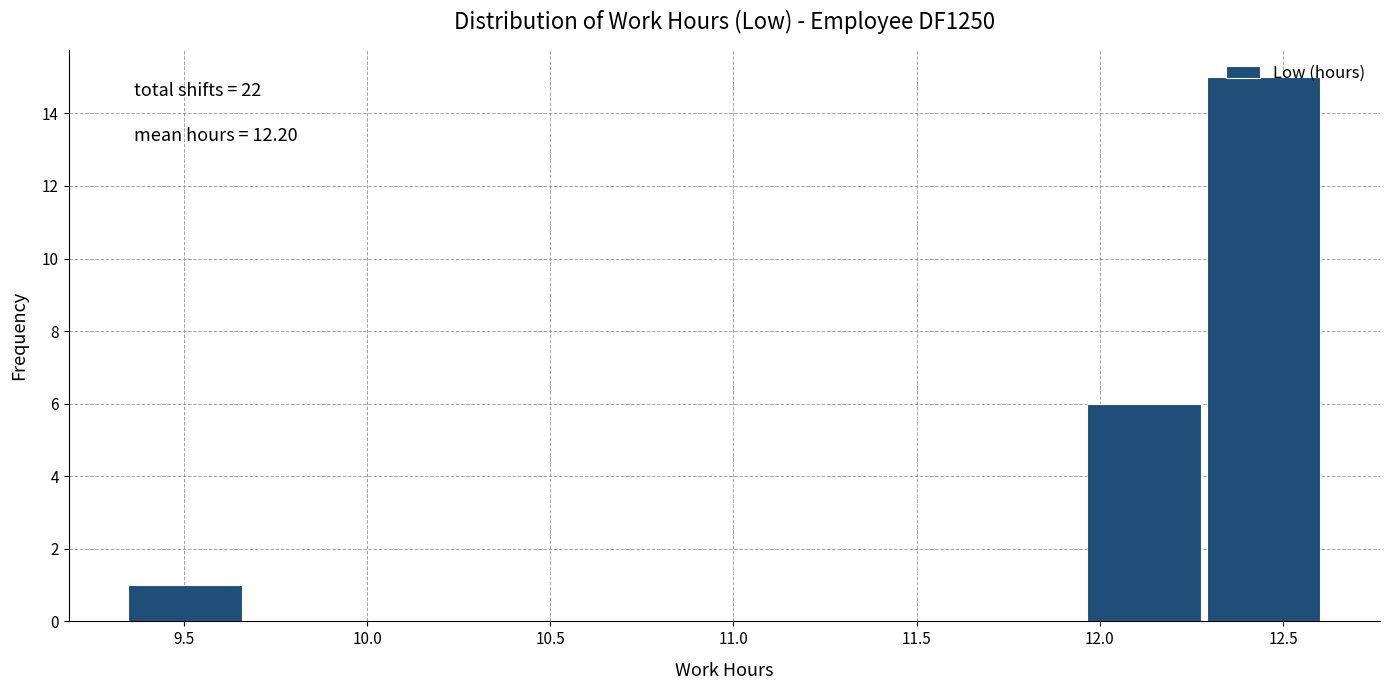

Which range on the x-axis has the tallest bar?

12.30 to 12.60